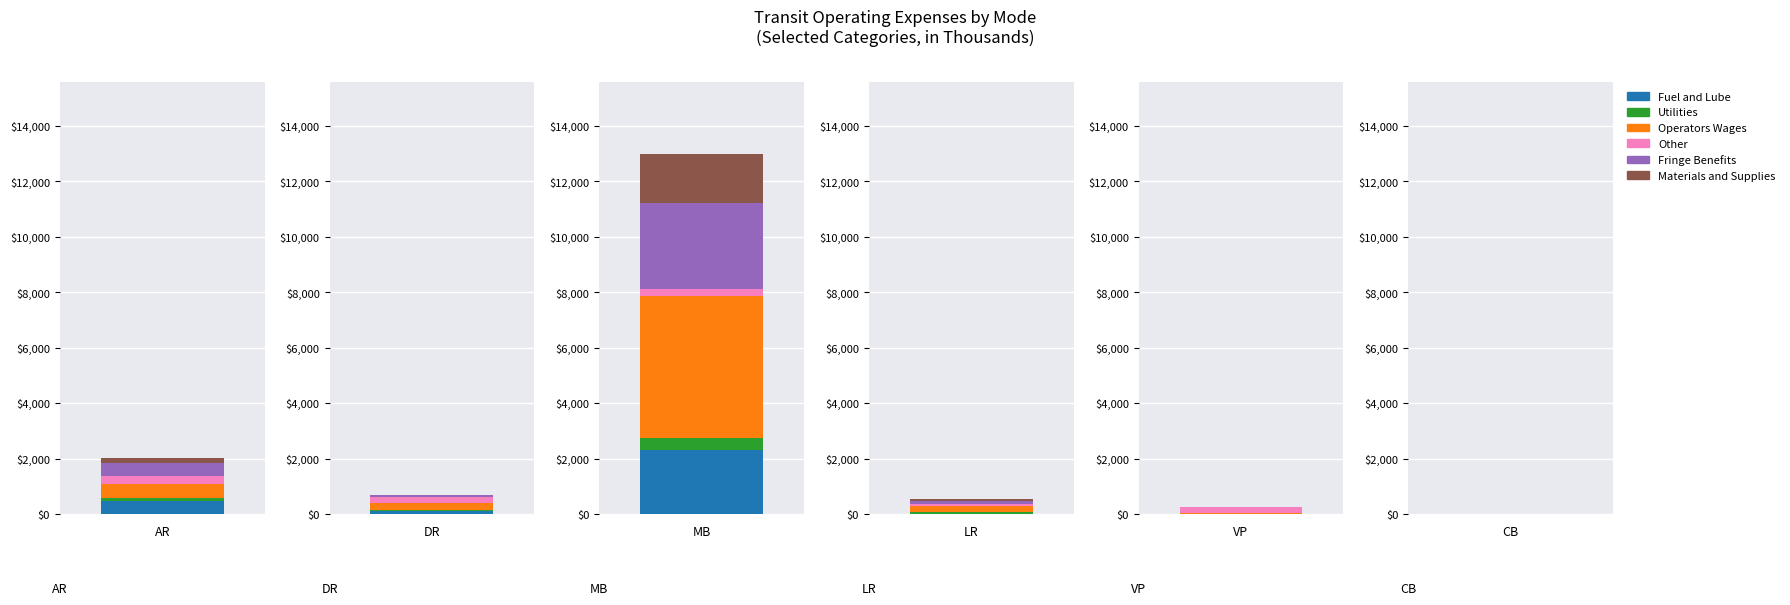

What is the sum of all Materials and Supplies values?

2032.6